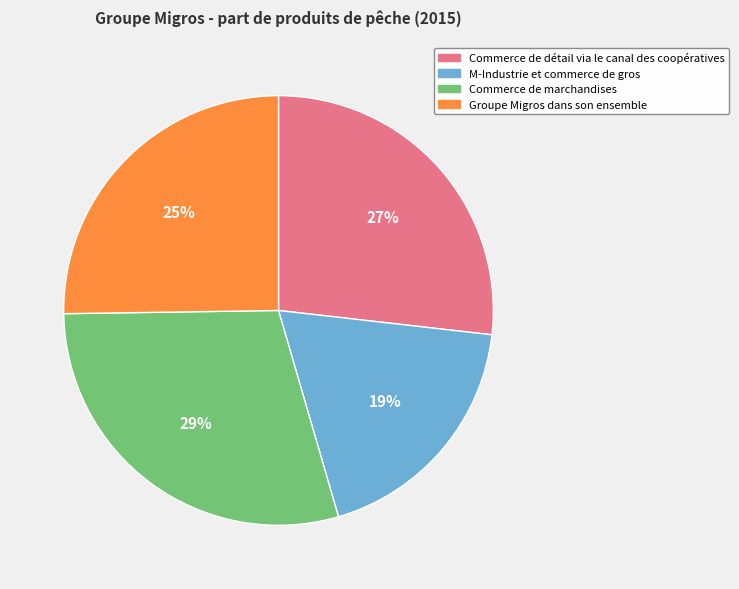

Which has a higher value, Groupe Migros dans son ensemble or Commerce de détail via le canal des coopératives?

Commerce de détail via le canal des coopératives